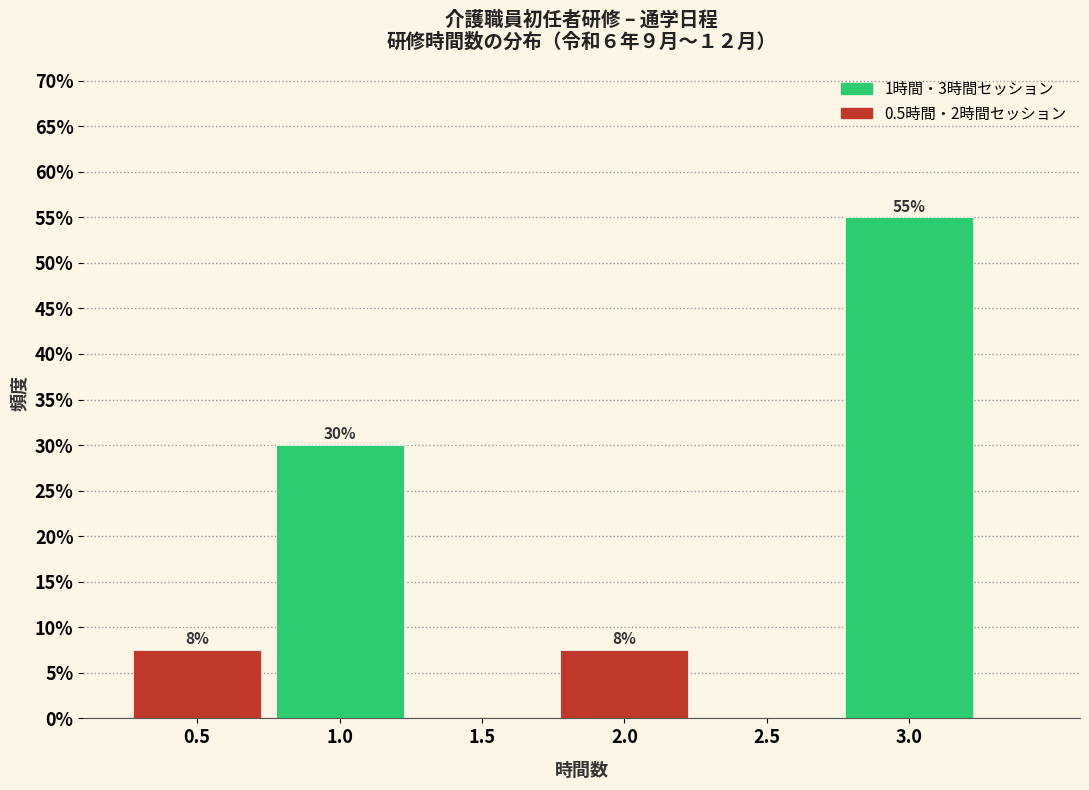

Approximately how many times larger is the value at 0.5 compared to 2.0?

1.0